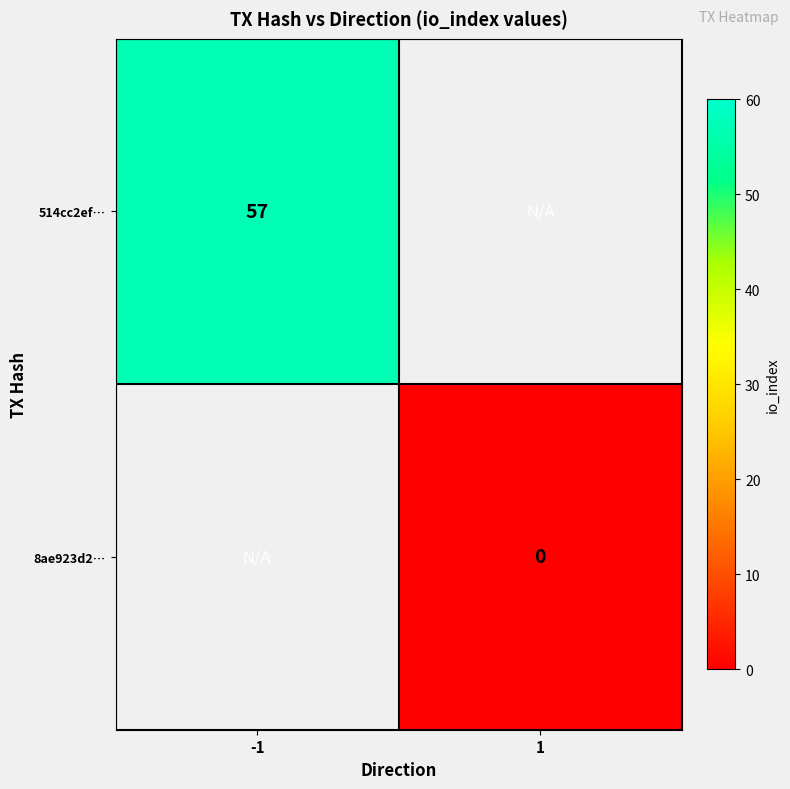

How many distinct data groups are displayed?

2